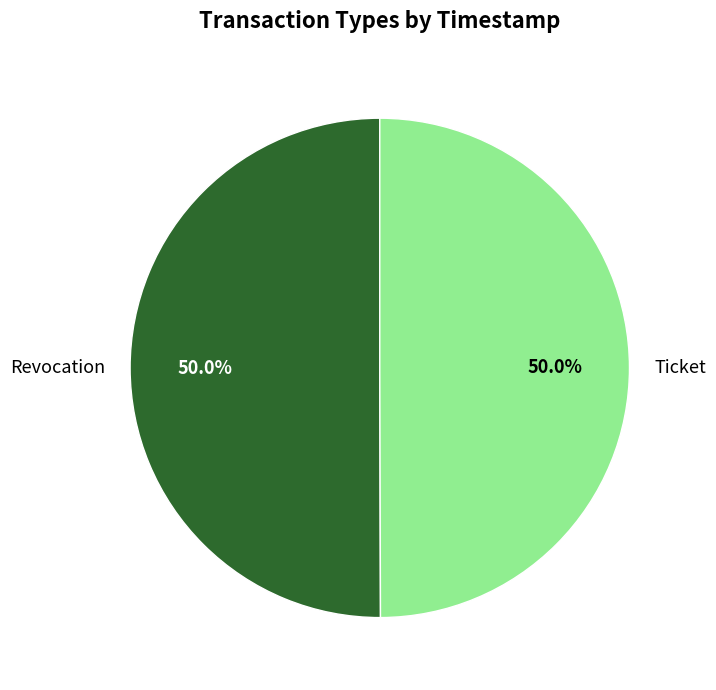

What percentage is the Ticket slice, to the nearest percent?

50%